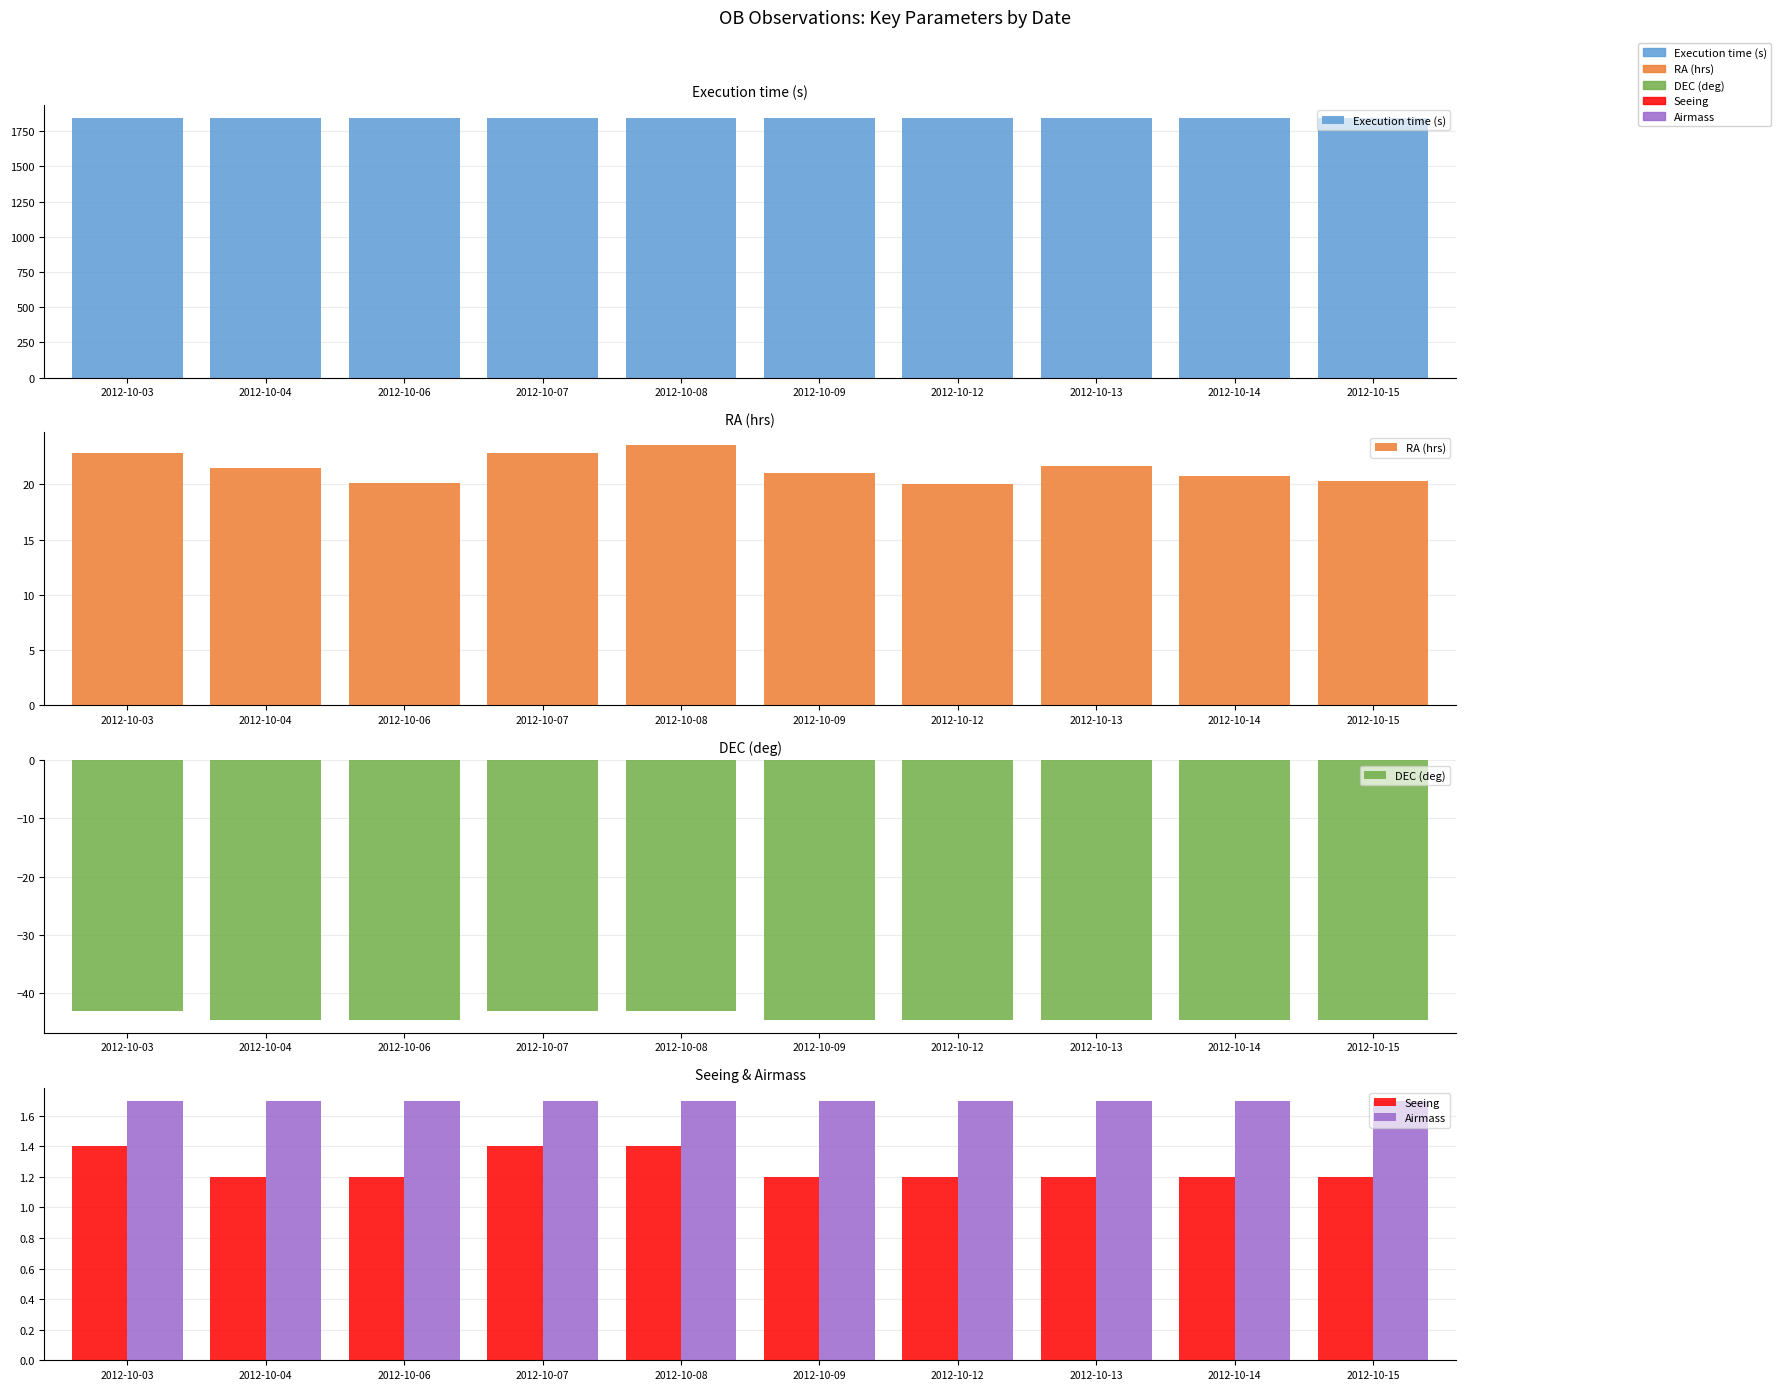

At which category is the sum across all series the highest?

2012-10-08